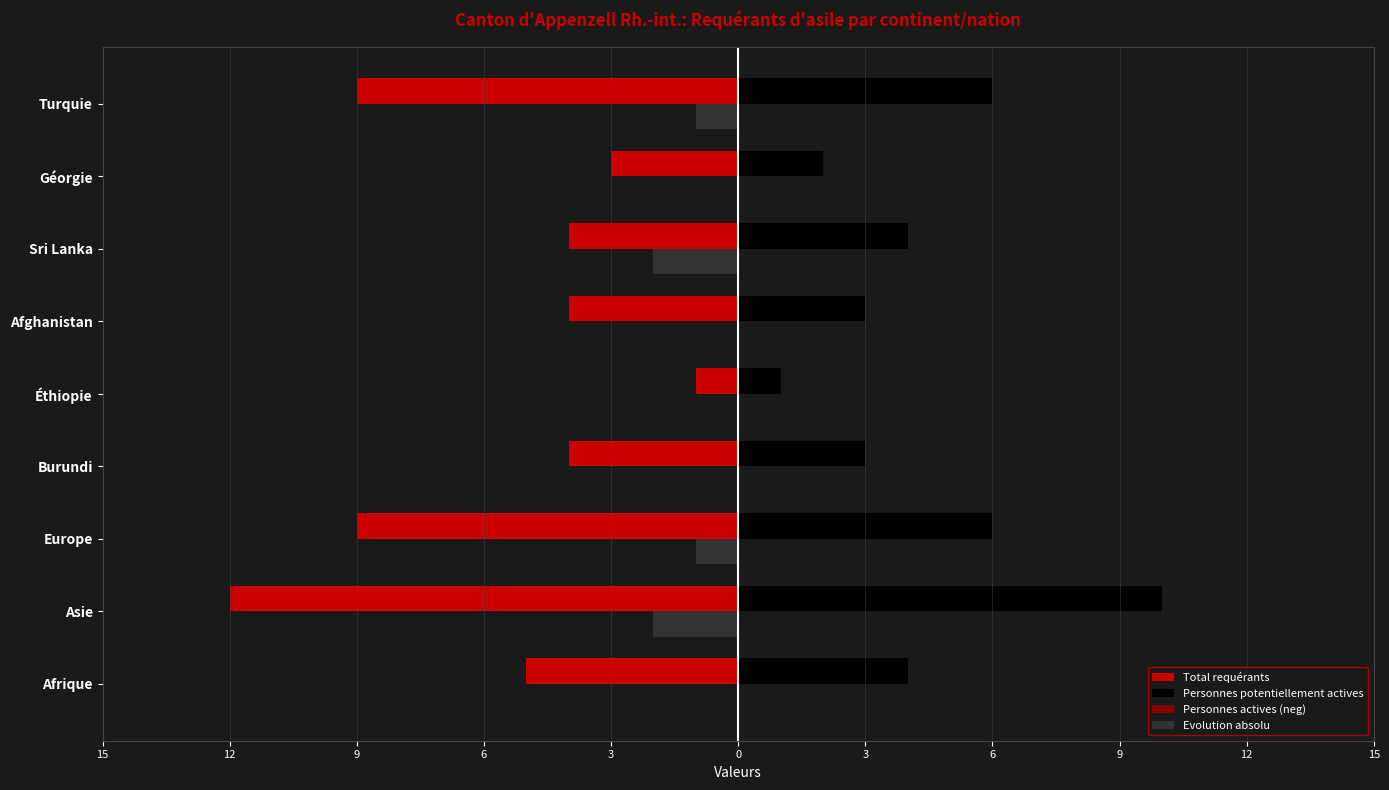

What is the highest value of the Personnes potentiellement actives series?

10